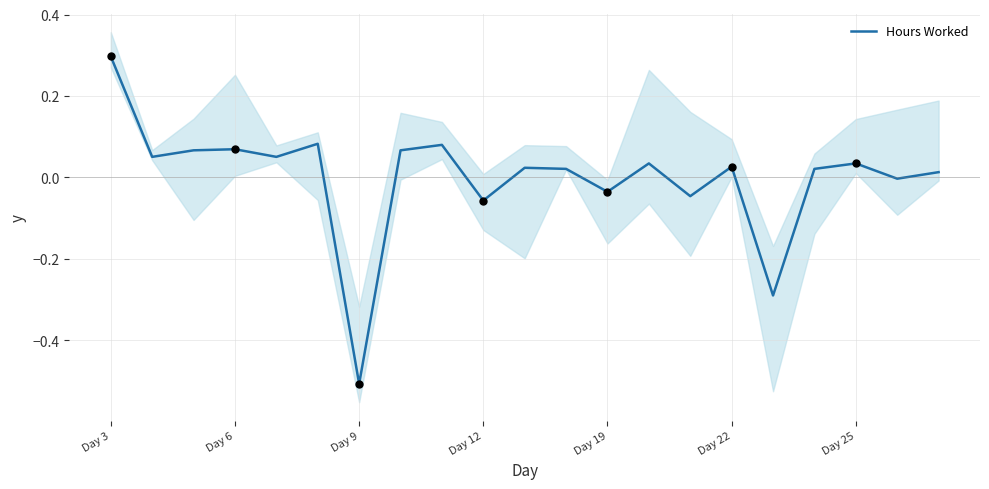

What is the highest value of the Hours Worked series?

0.3